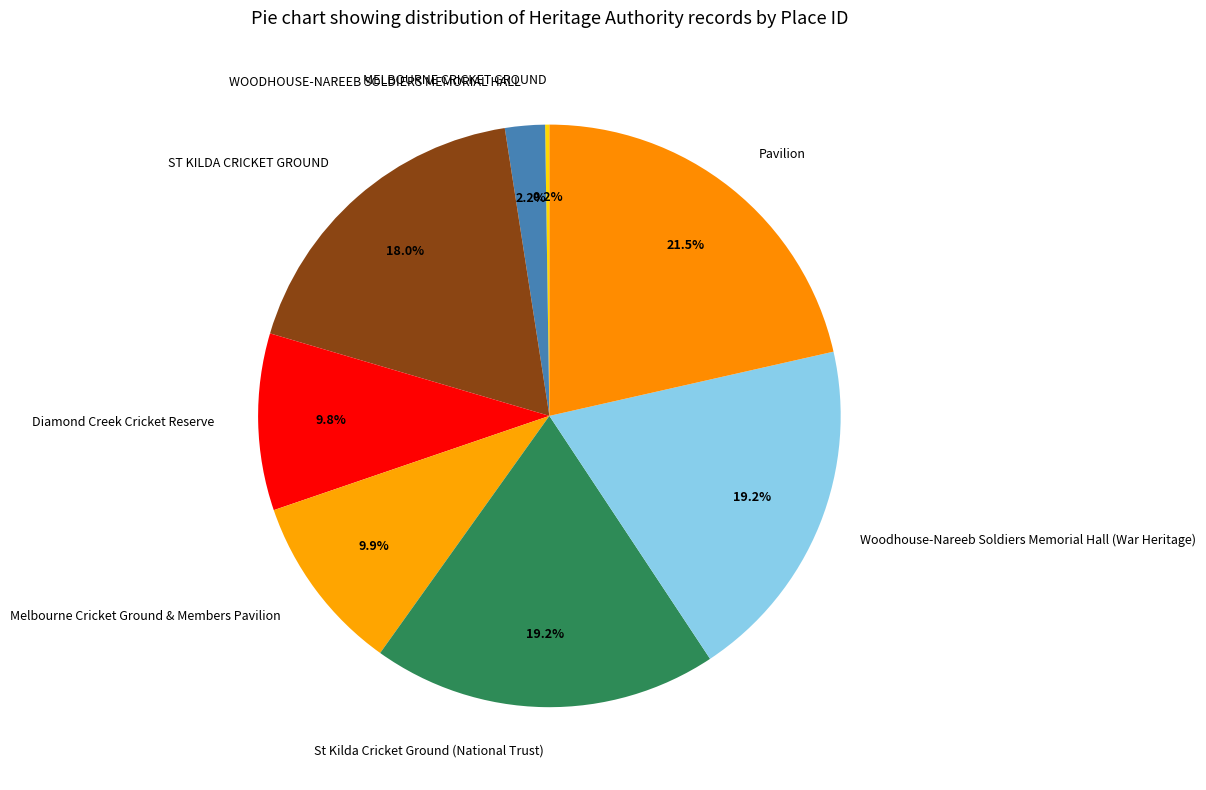

Which slice is the largest?

Pavilion